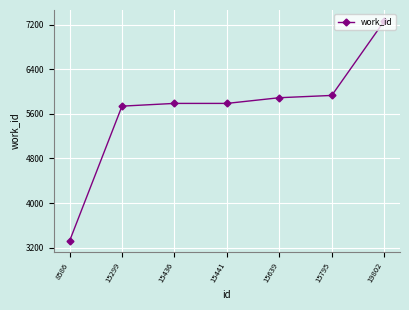

Reading left to right, transcribe all the data shown in this chart.

3319	5738	5787	5787	5889	5930	7264